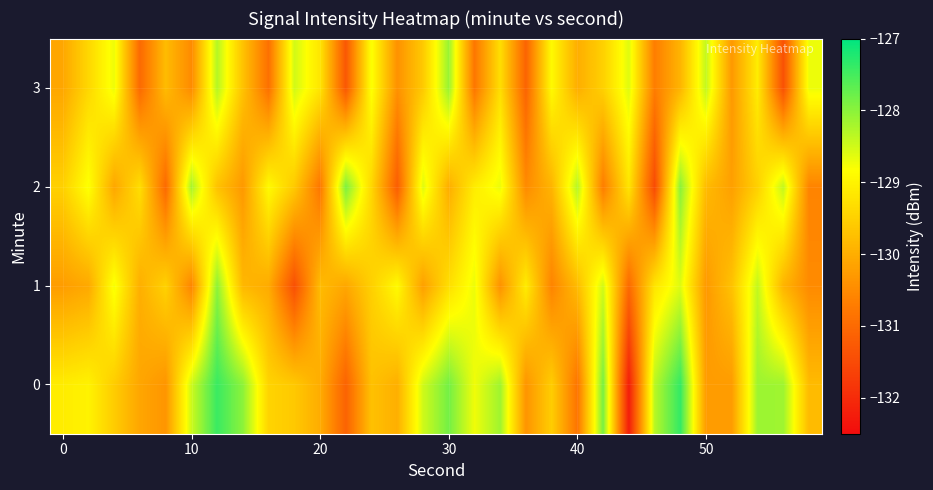

Count the number of categories in the chart.

30